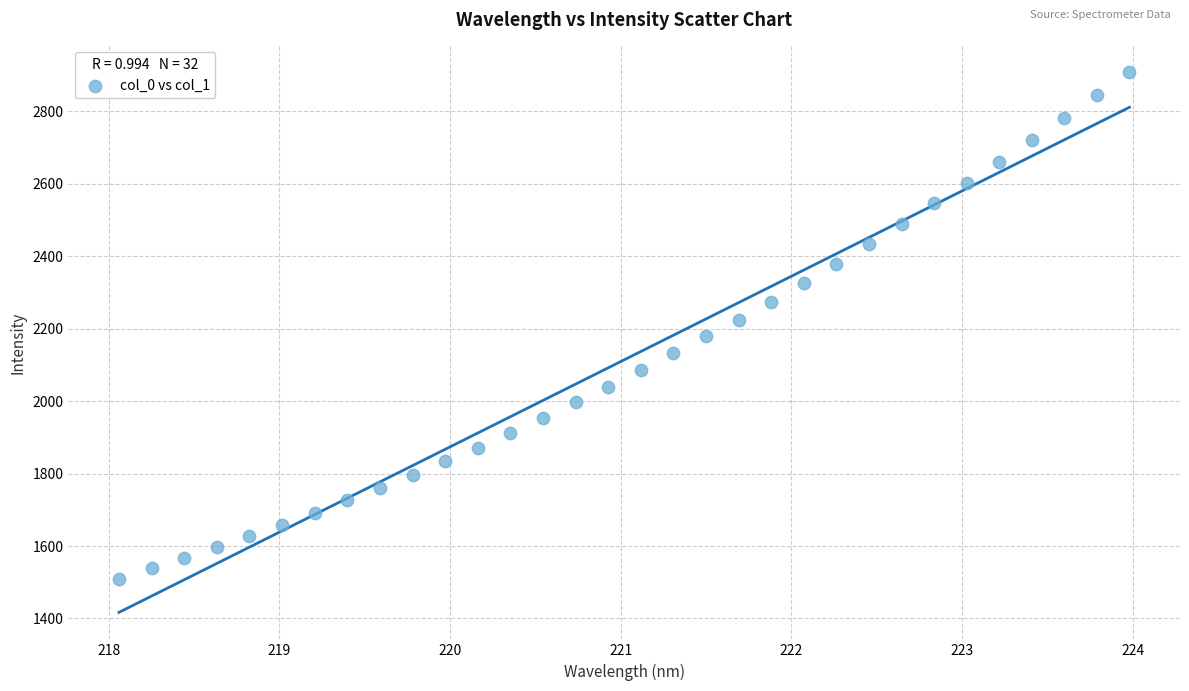

What is the range of X values (max minus min)?

5.9